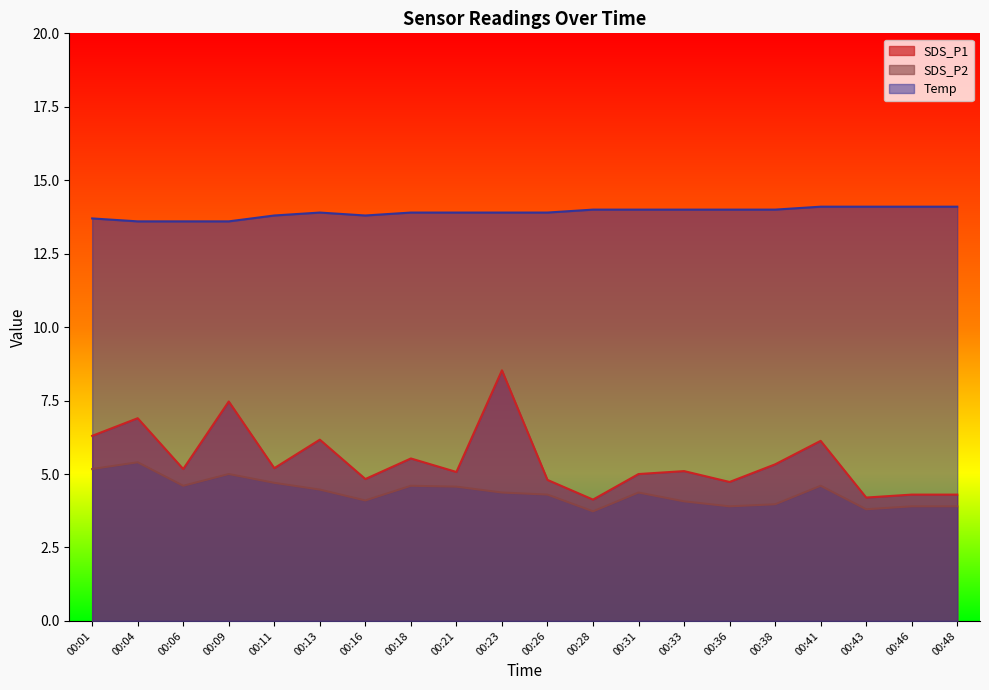

What is the total value across all series at 00:01?

25.2